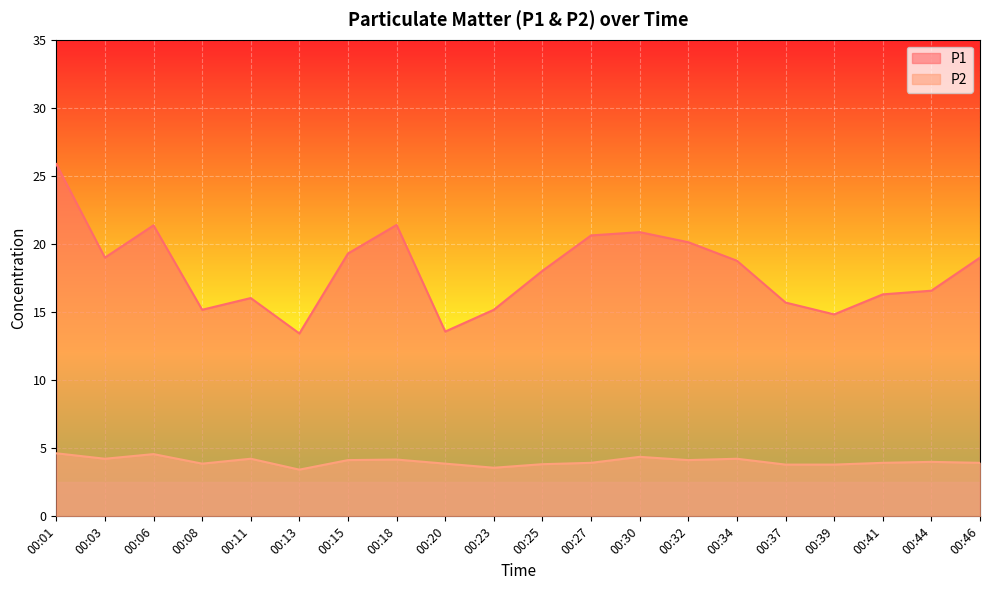

Between 00:01 and 00:08, which series saw the biggest shift?

P1